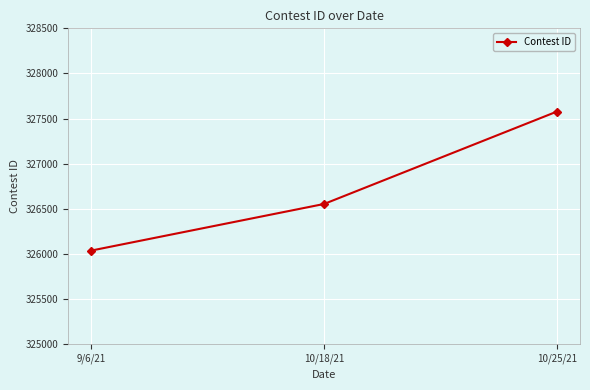

True or false: the data shows 326038 at 9/6/21.

True